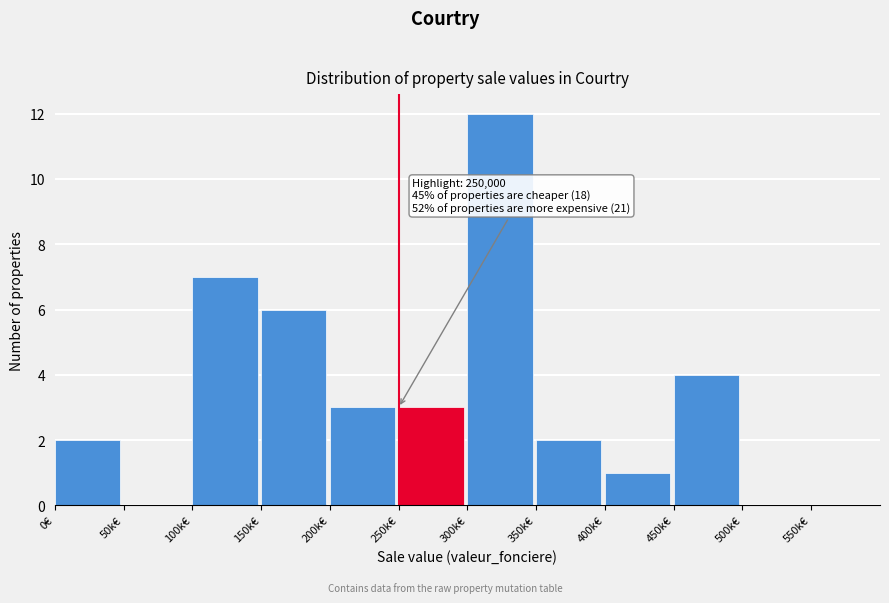

Reading left to right, extract all data points from this chart.

0€=2	50k€=0	100k€=7	150k€=6	200k€=3	250k€=3	300k€=12	350k€=2	400k€=1	450k€=4	500k€=0	550k€=0